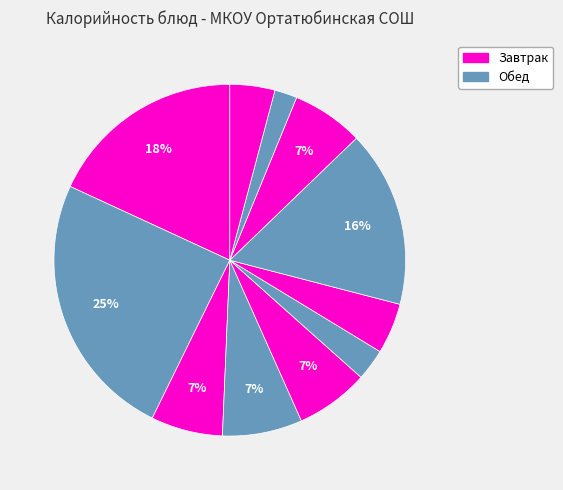

Rank the categories by value from highest to lowest.

чай с сахаром, сырники со сгушенным молоком, молочные булочки, пряники, барщ с капустой и картофелем, пшеничный (хлеб), пшеничный (обед), курица отварная, сок яблочный, каша гречневая со сливочным маслом, банан